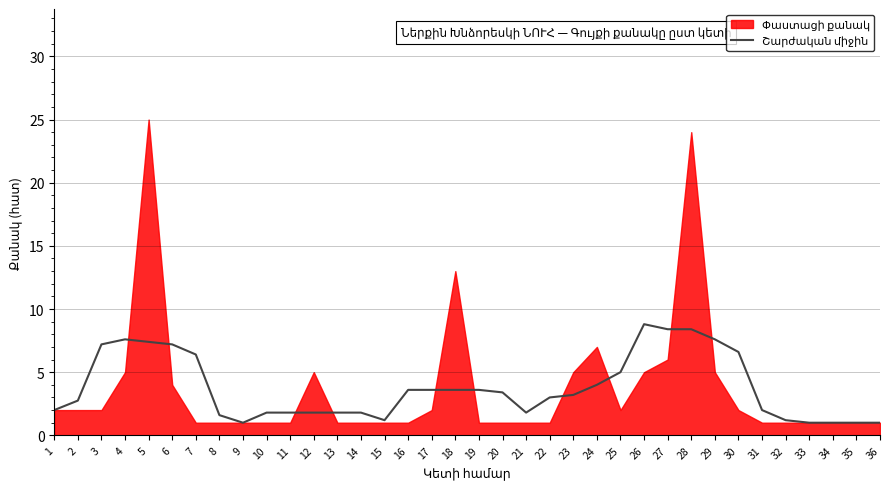

Does the chart display data point markers on the line(s)?

No